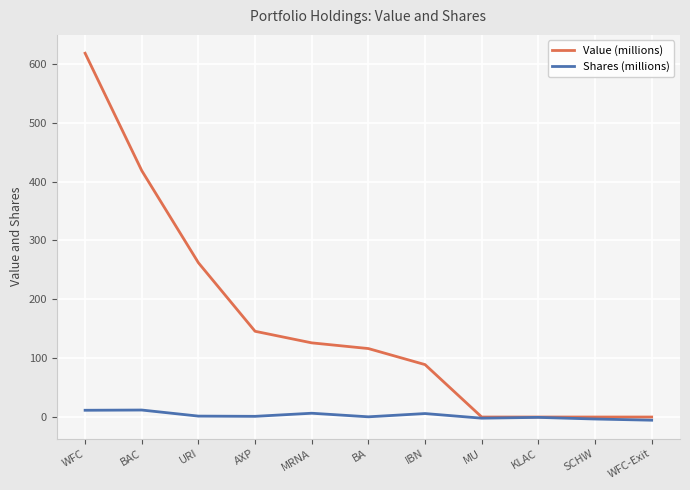

The value of Value (millions) at BA is 166.2. True or false?

False